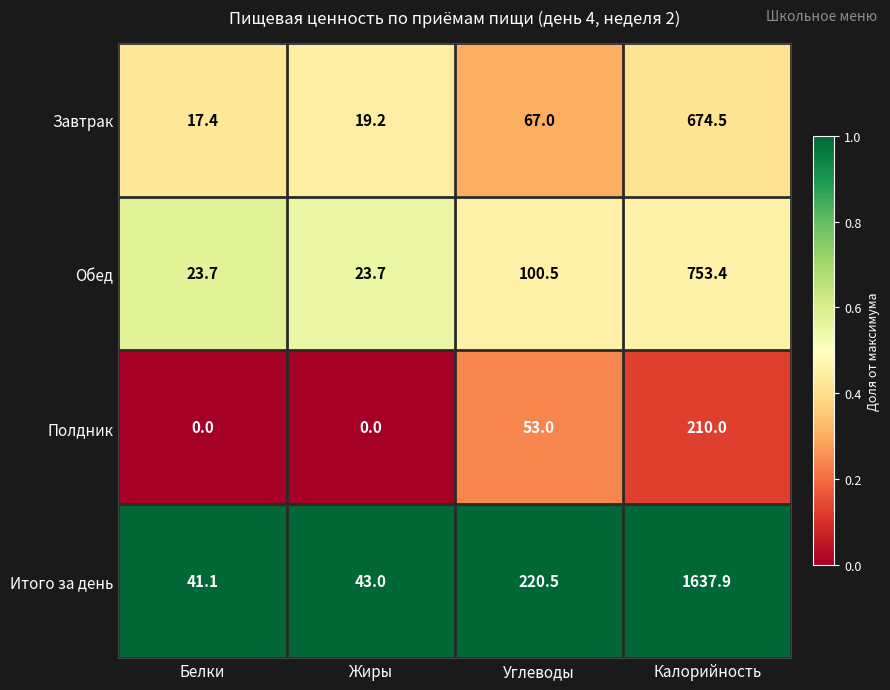

At how many categories does at least one series exceed 0?

4